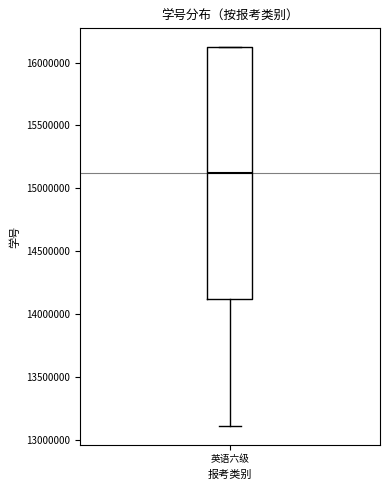

Transcribe this box plot: give where the median line is, the range the box spans, and where the two whiskers end, as read against the y-axis. The values are not printed on the chart, so give them approximately, as read against the axis.

median 15100000, box 14100000 to 16100000, whiskers 13100000 to 16100000